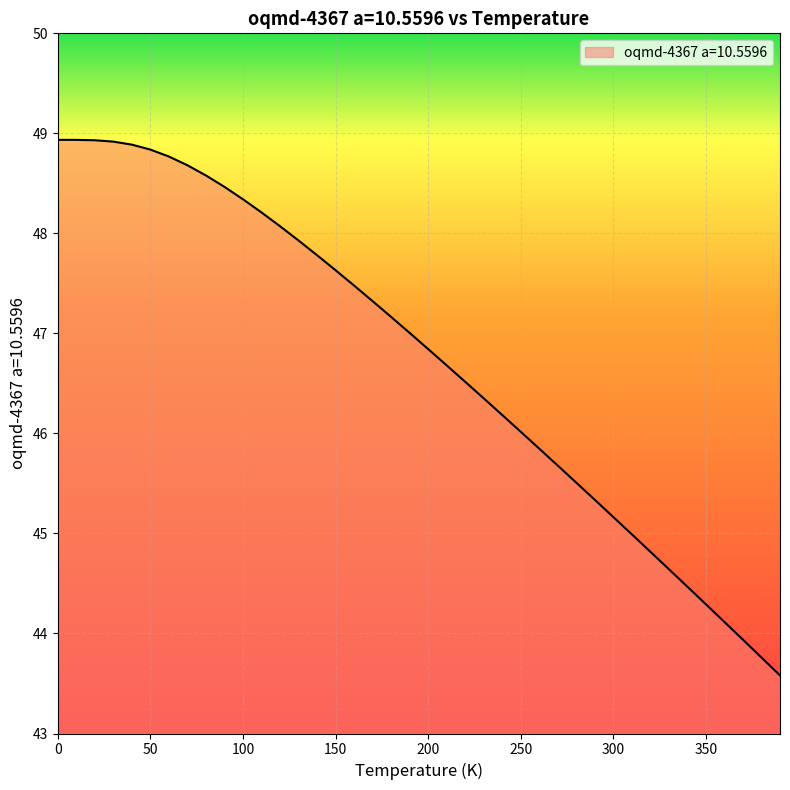

What is the maximum value shown in the chart?

48.9